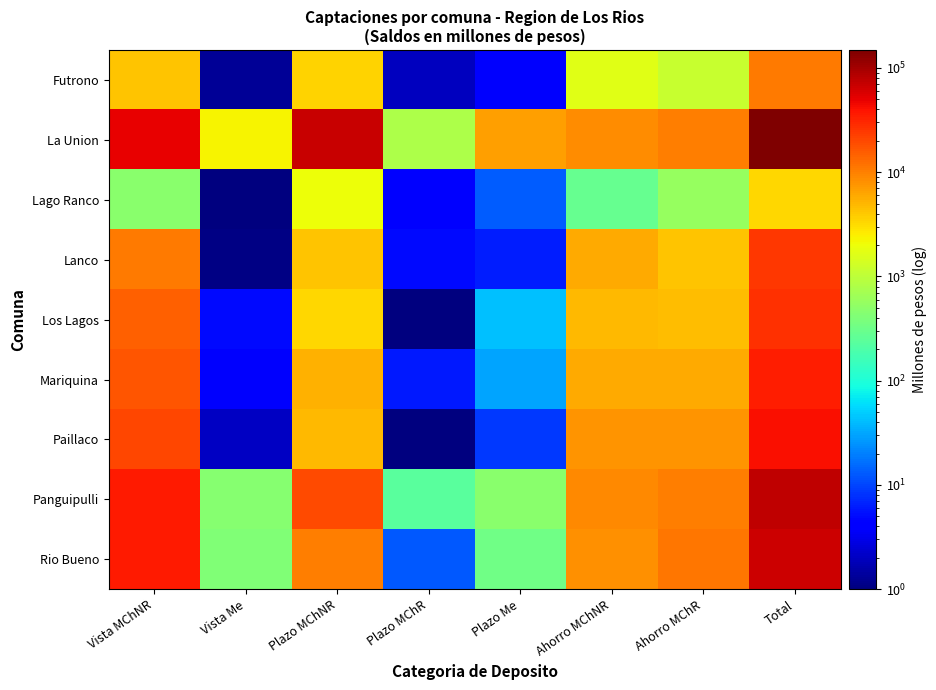

Reading left to right, transcribe all the data shown in this chart.

Futrono: Vista MChNR=4310.4	Vista Me=1.3	Plazo MChNR=3579.2	Plazo MChR=2.0	Plazo Me=3.8	Ahorro MChNR=1687.0	Ahorro MChR=1168.9	Total=10752.7
La Union: Vista MChNR=49886.3	Vista Me=2271.0	Plazo MChNR=69748.3	Plazo MChR=802.1	Plazo Me=6655.1	Ahorro MChNR=8423.1	Ahorro MChR=10390.5	Total=148312.7
Lago Ranco: Vista MChNR=479.7	Vista Me=0.2	Plazo MChNR=2050.5	Plazo MChR=3.9	Plazo Me=13.5	Ahorro MChNR=284.1	Ahorro MChR=572.5	Total=3404.3
Lanco: Vista MChNR=10696.9	Vista Me=1.1	Plazo MChNR=4234.3	Plazo MChR=5.1	Plazo Me=6.2	Ahorro MChNR=5766.5	Ahorro MChR=4221.8	Total=24931.8
Los Lagos: Vista MChNR=14886.6	Vista Me=4.9	Plazo MChNR=3278.7	Plazo MChR=0.7	Plazo Me=41.7	Ahorro MChNR=4892.8	Ahorro MChR=4534.1	Total=27639.5
Mariquina: Vista MChNR=16959.9	Vista Me=3.8	Plazo MChNR=5385.2	Plazo MChR=5.9	Plazo Me=29.9	Ahorro MChNR=5866.1	Ahorro MChR=5747.2	Total=33998.1
Paillaco: Vista MChNR=20331.8	Vista Me=2.0	Plazo MChNR=4835.4	Plazo MChR=0.0	Plazo Me=8.8	Ahorro MChNR=7665.0	Ahorro MChR=7840.7	Total=40683.8
Panguipulli: Vista MChNR=36294.0	Vista Me=459.6	Plazo MChNR=19436.1	Plazo MChR=231.2	Plazo Me=467.5	Ahorro MChNR=8794.2	Ahorro MChR=10244.4	Total=75947.3
Rio Bueno: Vista MChNR=36056.6	Vista Me=412.2	Plazo MChNR=10306.3	Plazo MChR=12.4	Plazo Me=321.5	Ahorro MChNR=8071.2	Ahorro MChR=11163.5	Total=66346.2